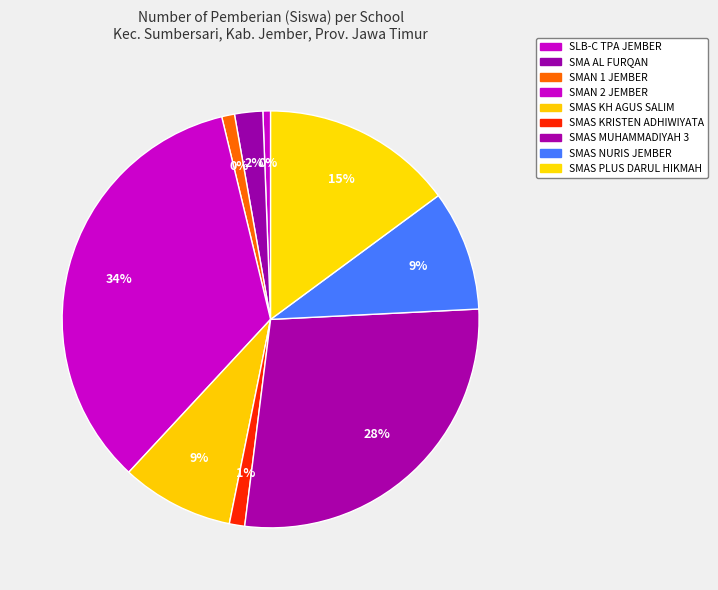

Is it true that SMAS KRISTEN ADHIWIYATA is 1% of the pie?

True